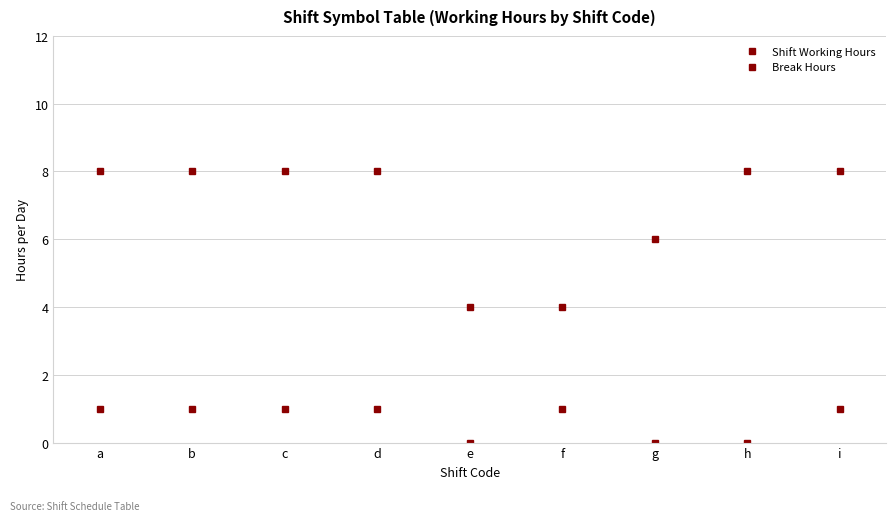

What is the lowest value of the Shift Working Hours series?

4.0